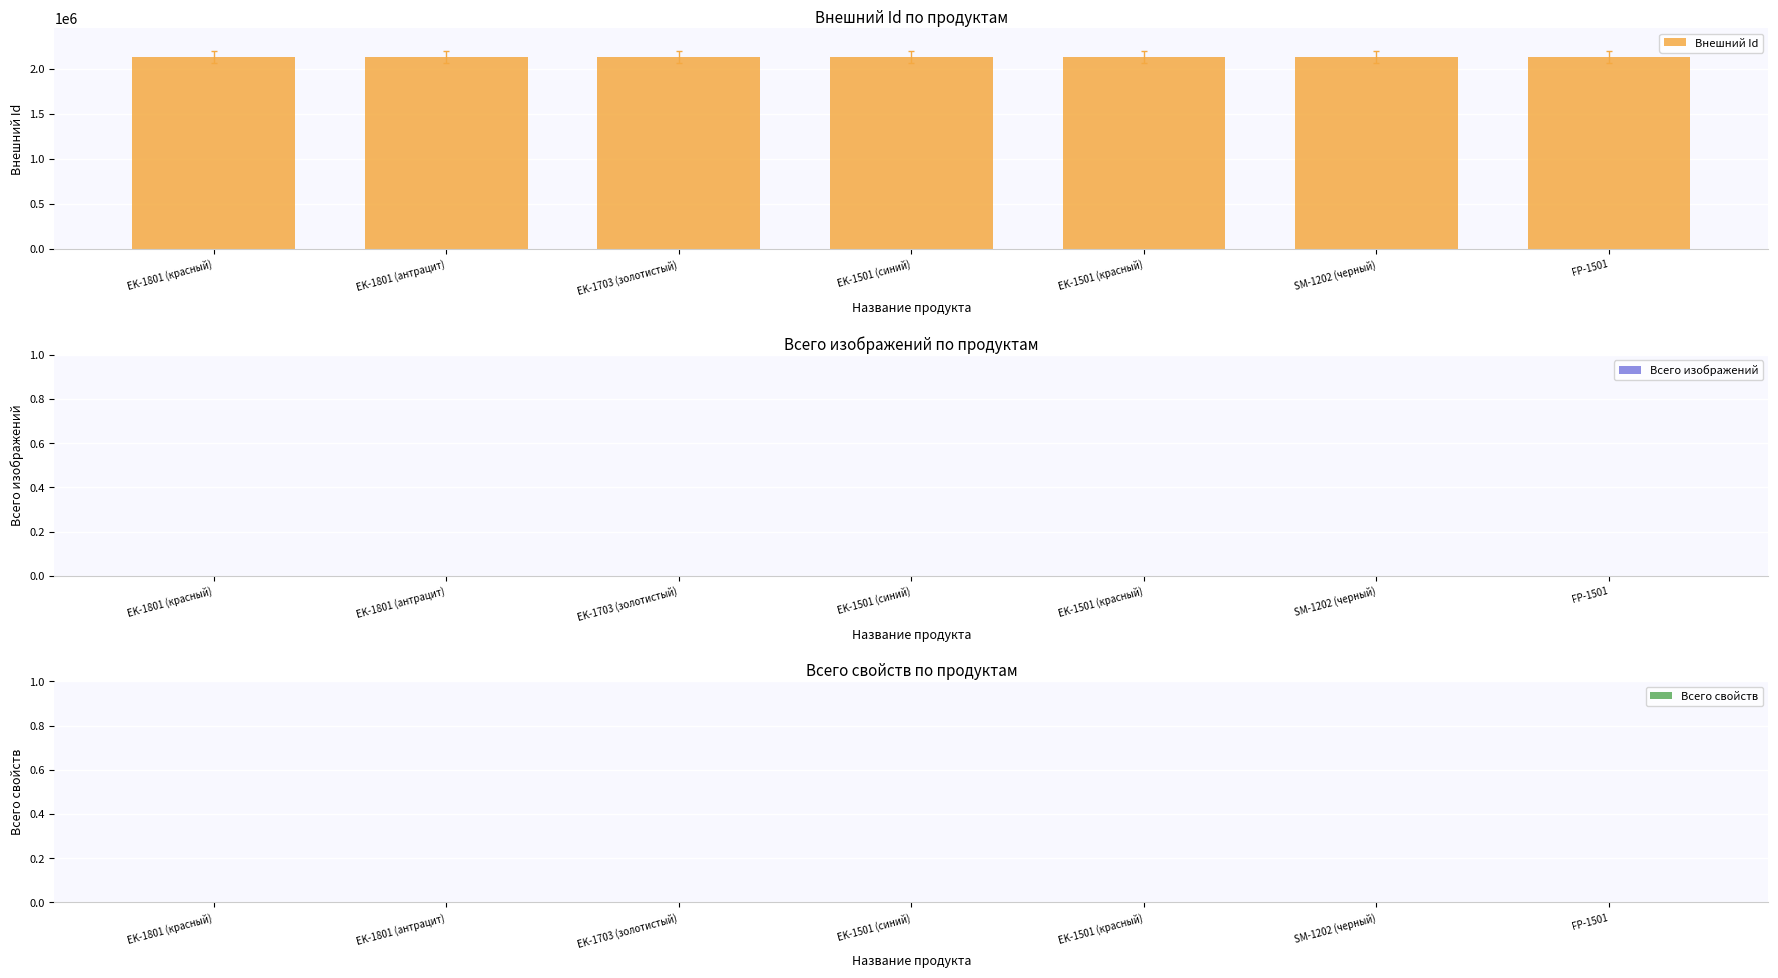

Are the bars horizontal?

No